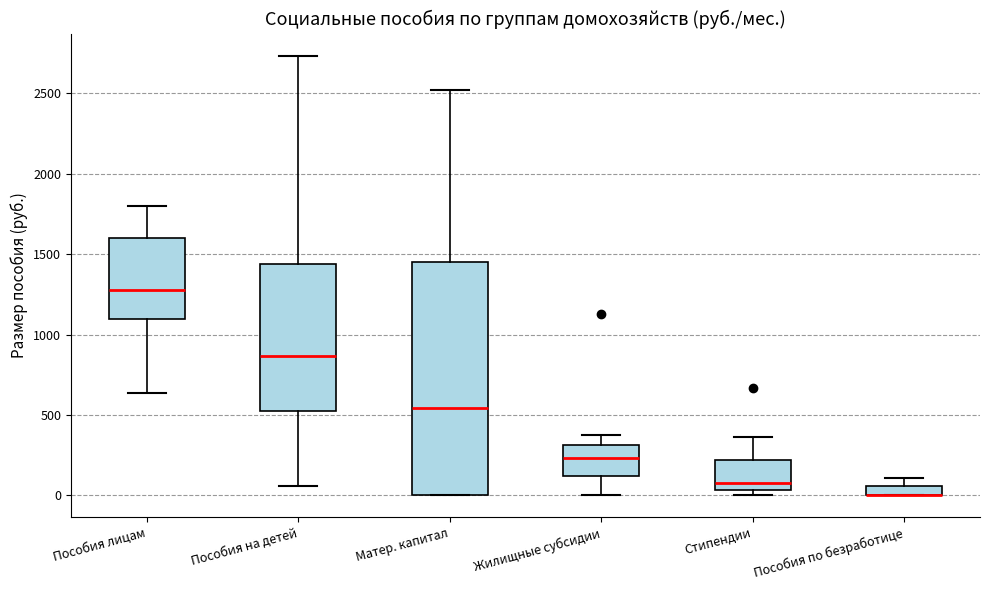

Where does the upper whisker of the box for Пособия на детей end on the y-axis? The values are not printed on the chart, so give them approximately, as read against the axis.

2750